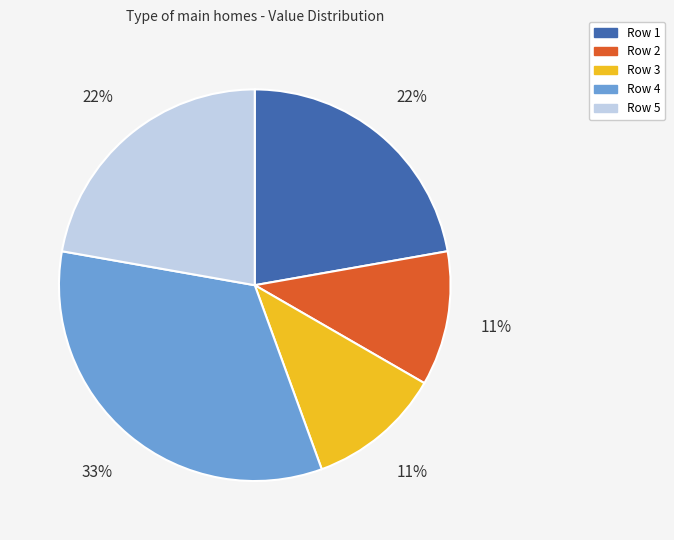

To the nearest percent, what percentage of the pie is Row 2?

11%